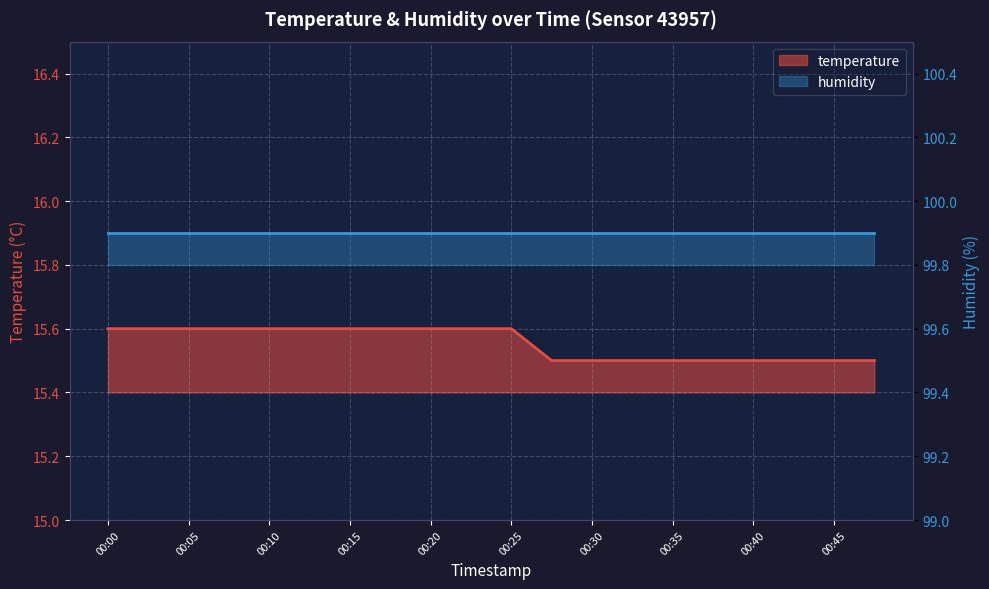

What value does the data have at 00:05?

15.6